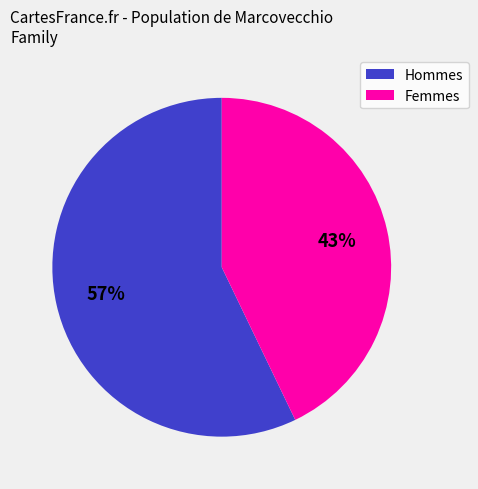

To the nearest percent, what is the difference between the largest and smallest slice percentages?

14%